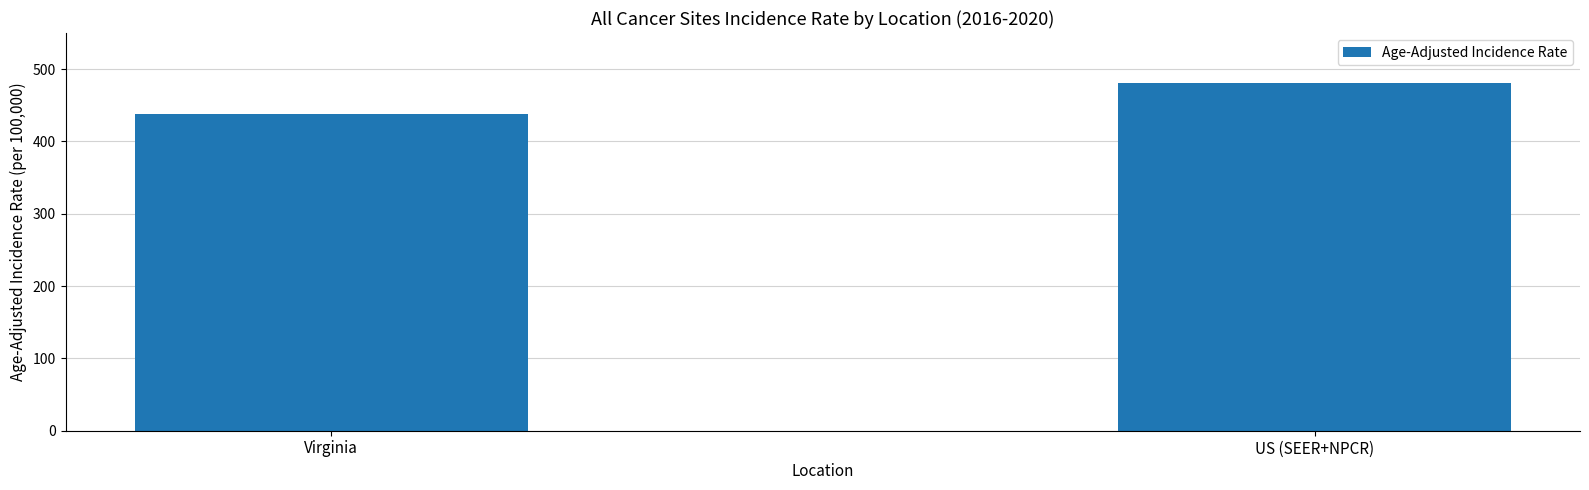

How many values exceed 480?

1